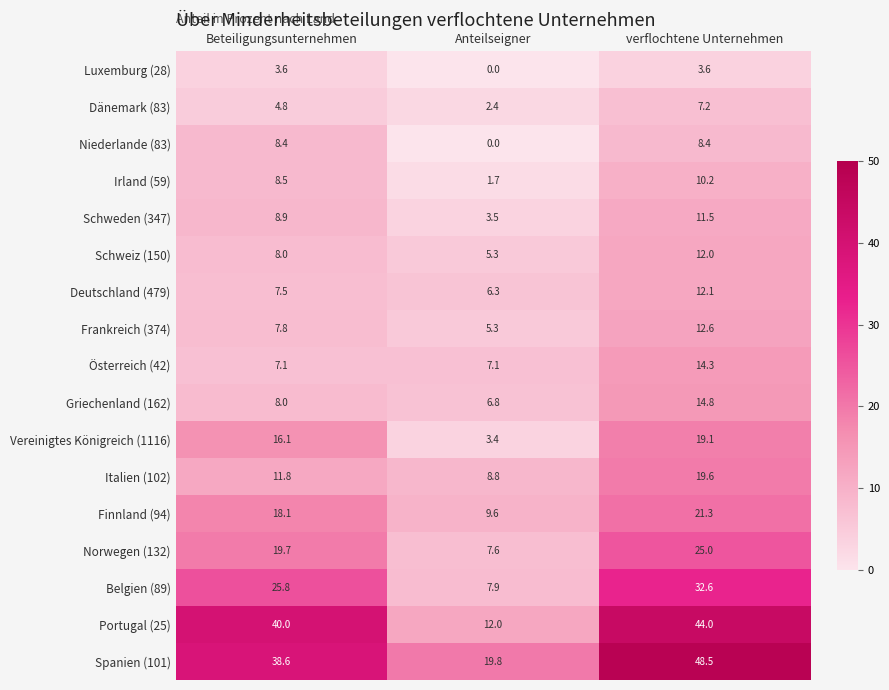

At which category is the sum across all series the highest?

verflochtene Unternehmen